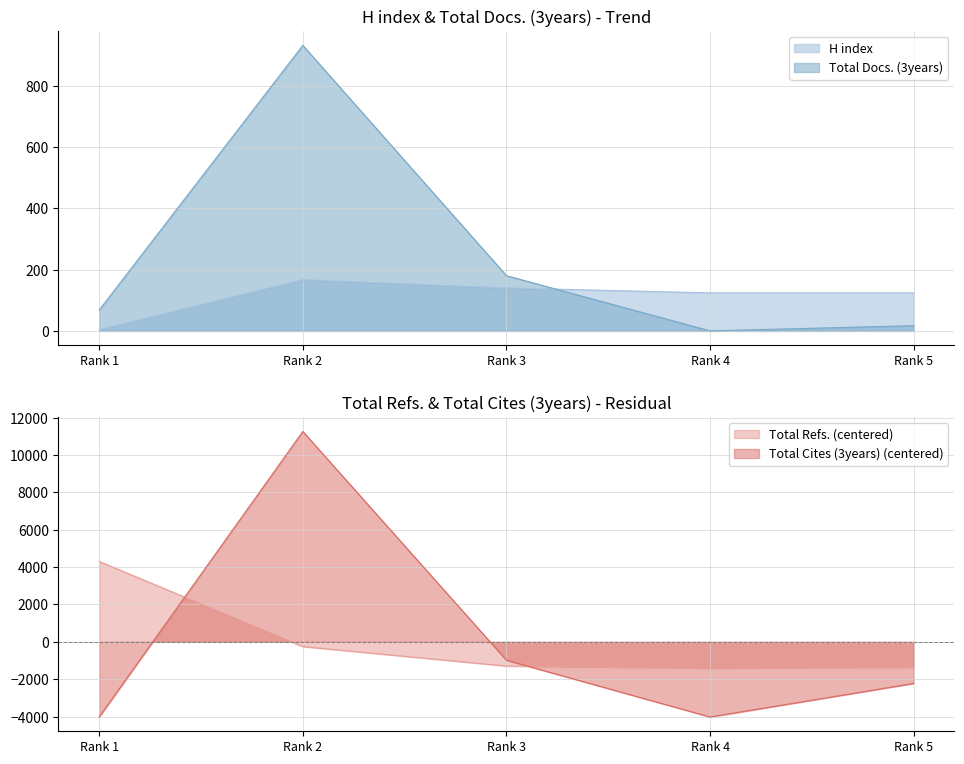

How many data points in H index are above 124?

2